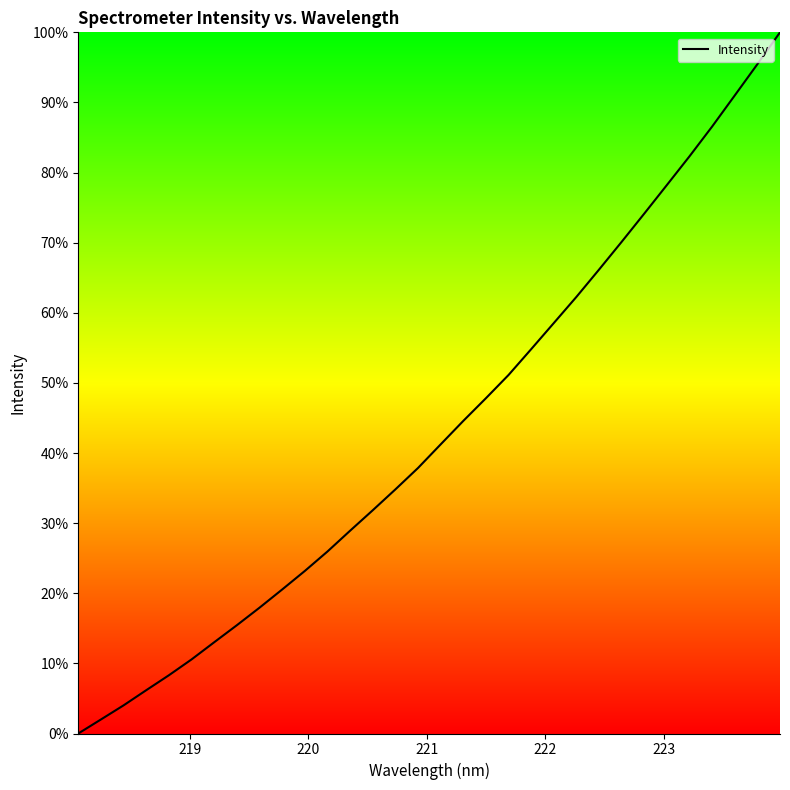

What is the maximum value shown in the chart?

100.0